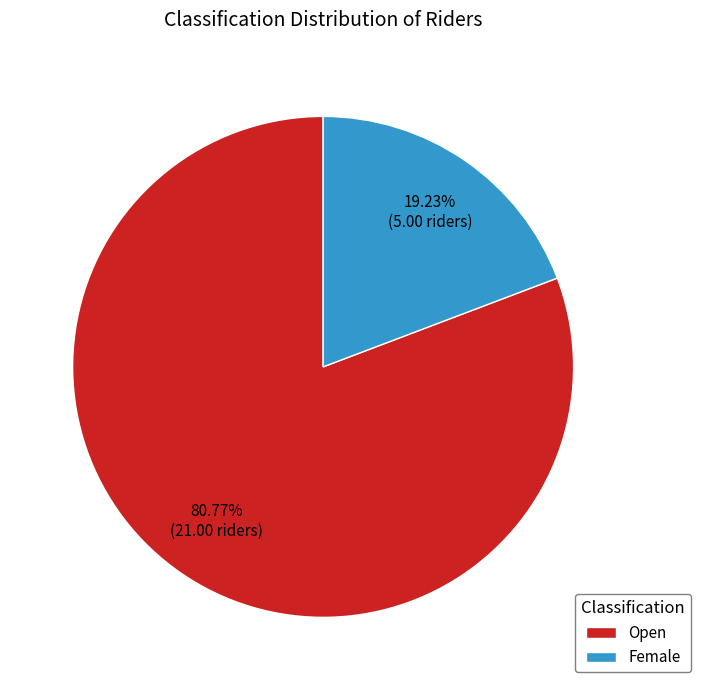

Rank the categories by value from lowest to highest.

Female, Open